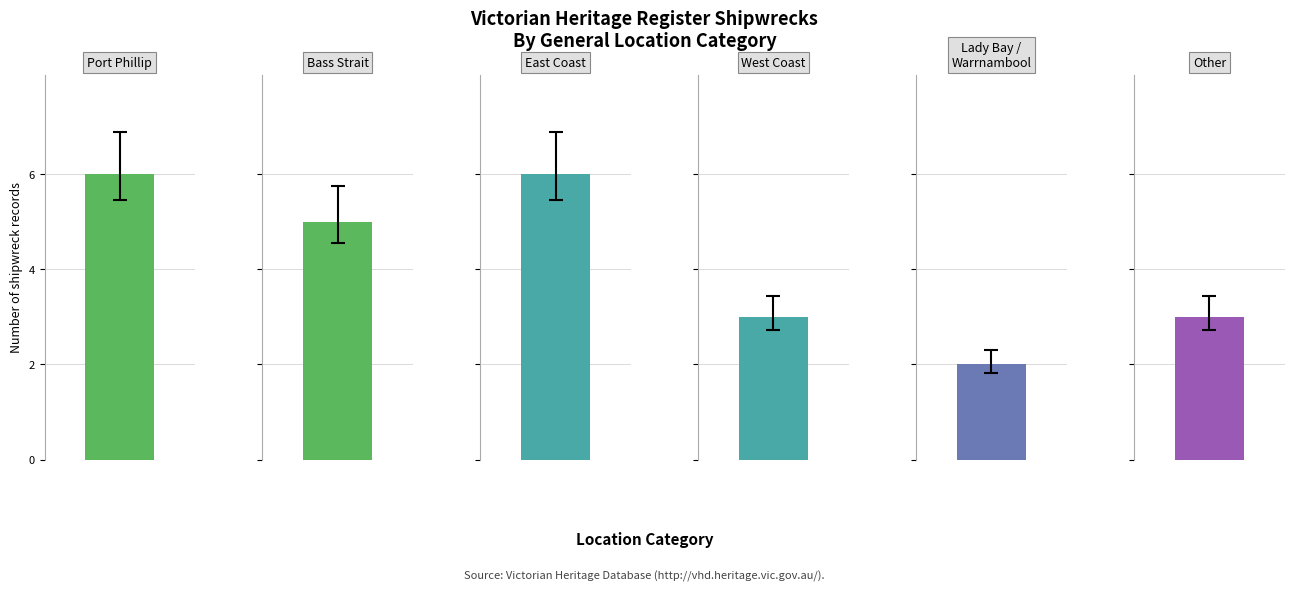

What position from the right is Port Phillip?

6